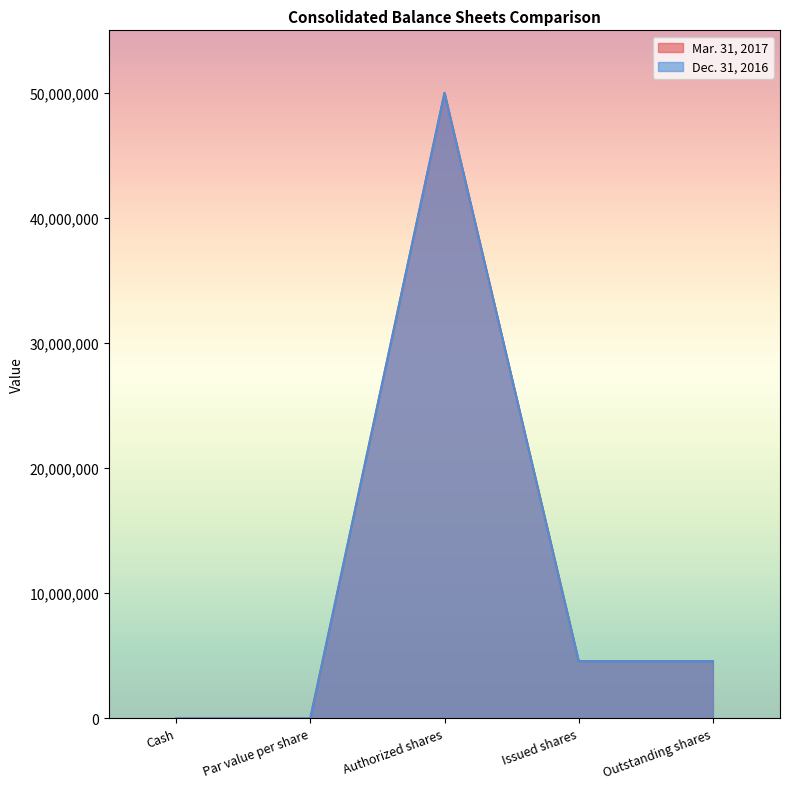

Is it true that Mar. 31, 2017 equals 1861995 at Outstanding shares?

False